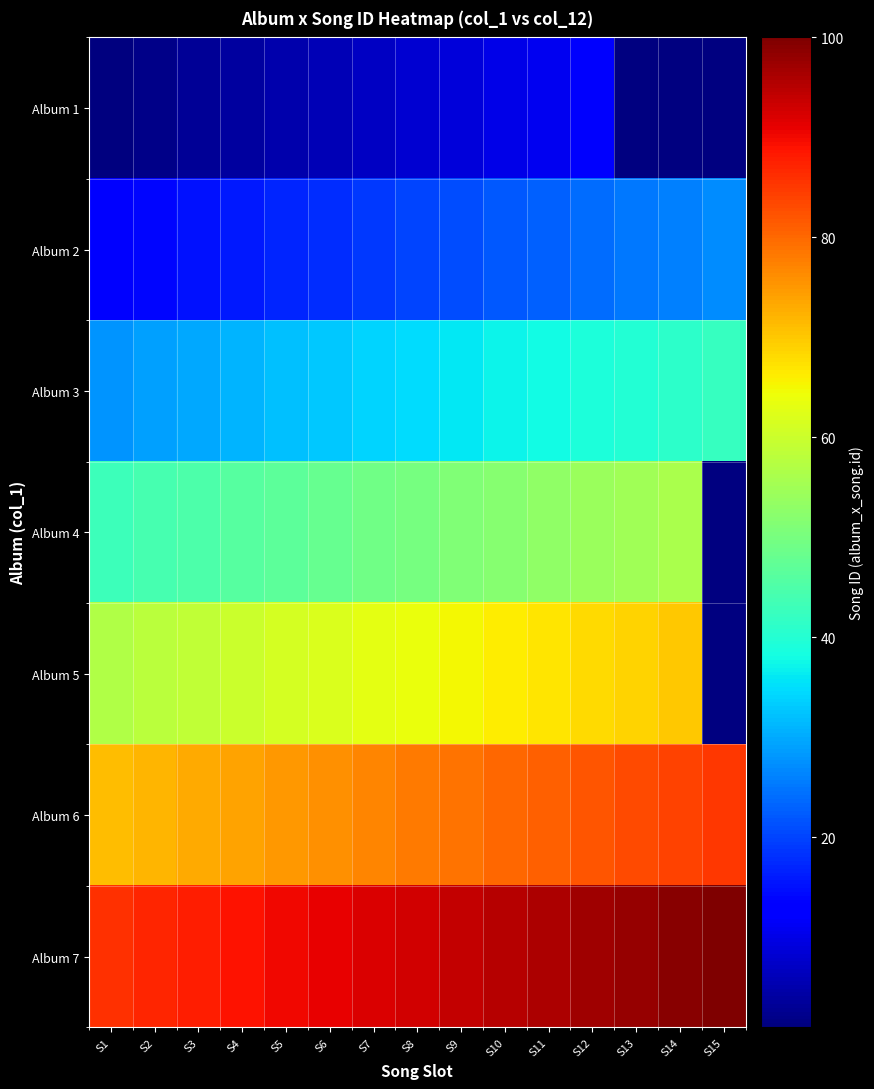

Where does the Album 6 series first go above 78?

S9